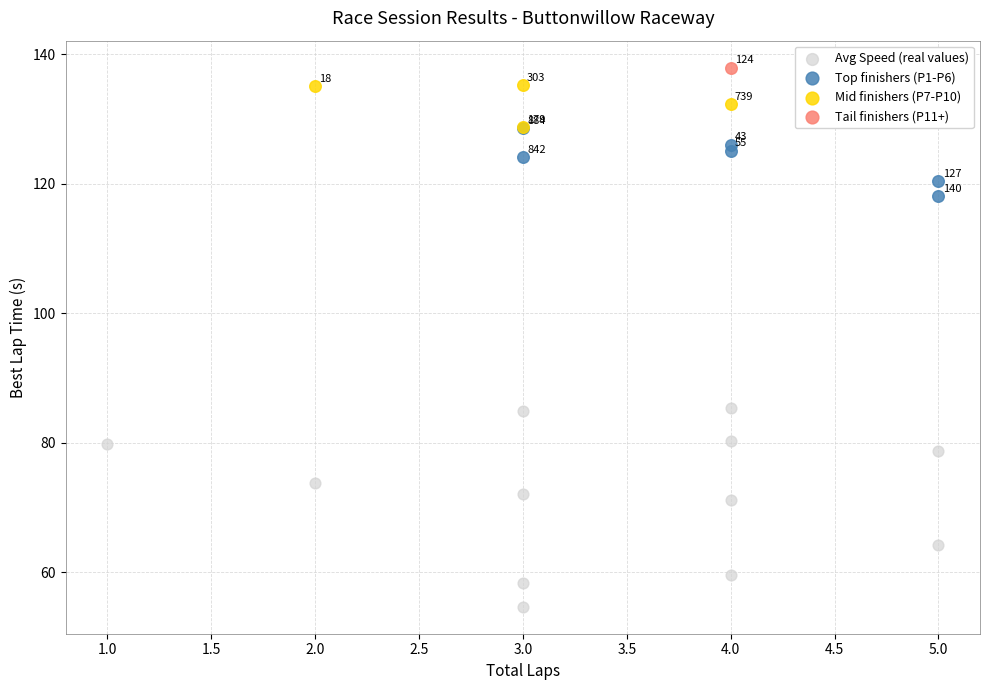

Which series contains the highest Y value?

Tail finishers (P11+)